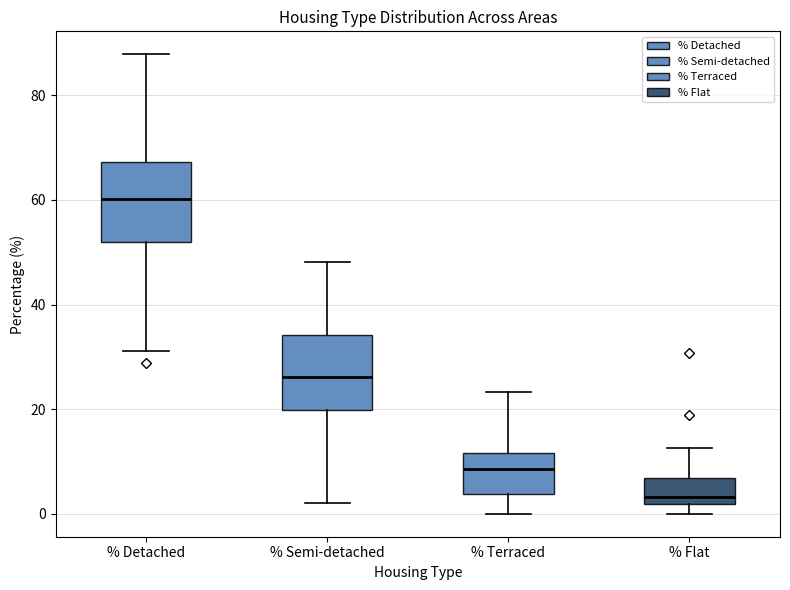

Which box's median line is the lowest?

% Flat